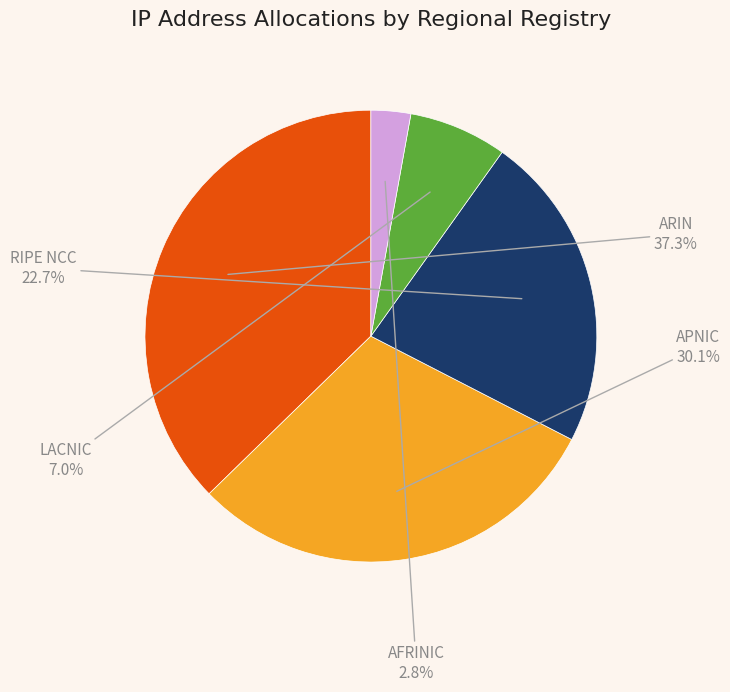

Is AFRINIC the majority of the pie?

No